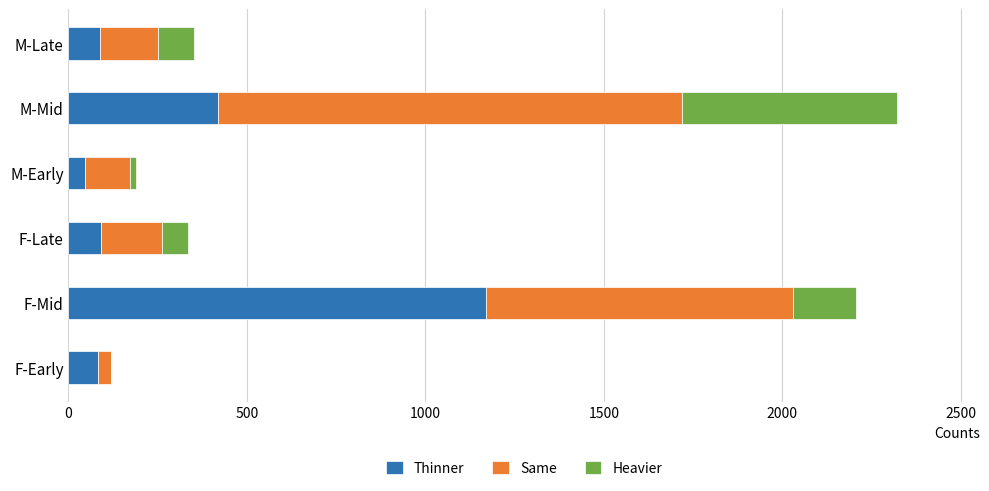

What is the sum of the Thinner values at M-Late and M-Mid?

505